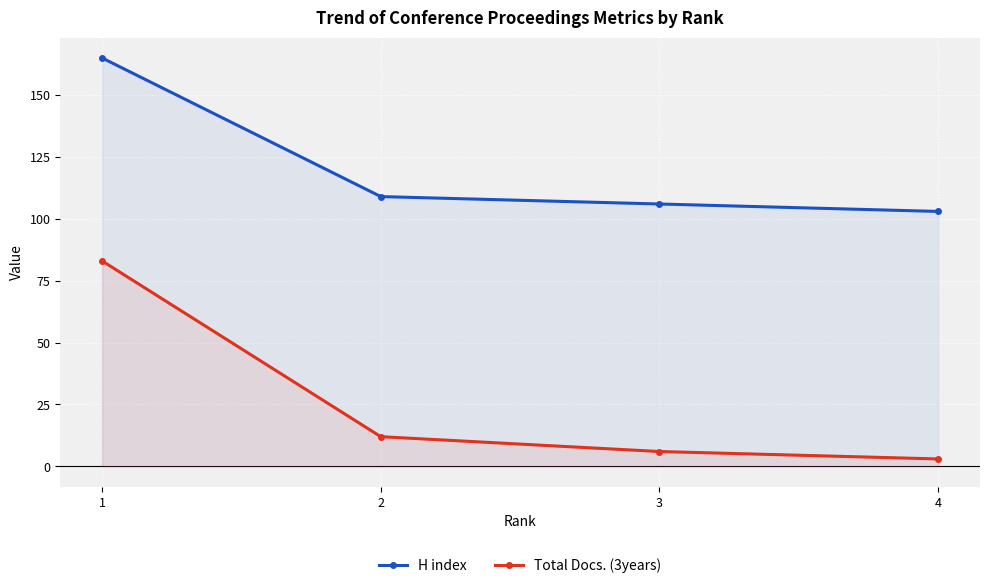

Is it true that Total Docs. (3years) equals 83 at 1?

True